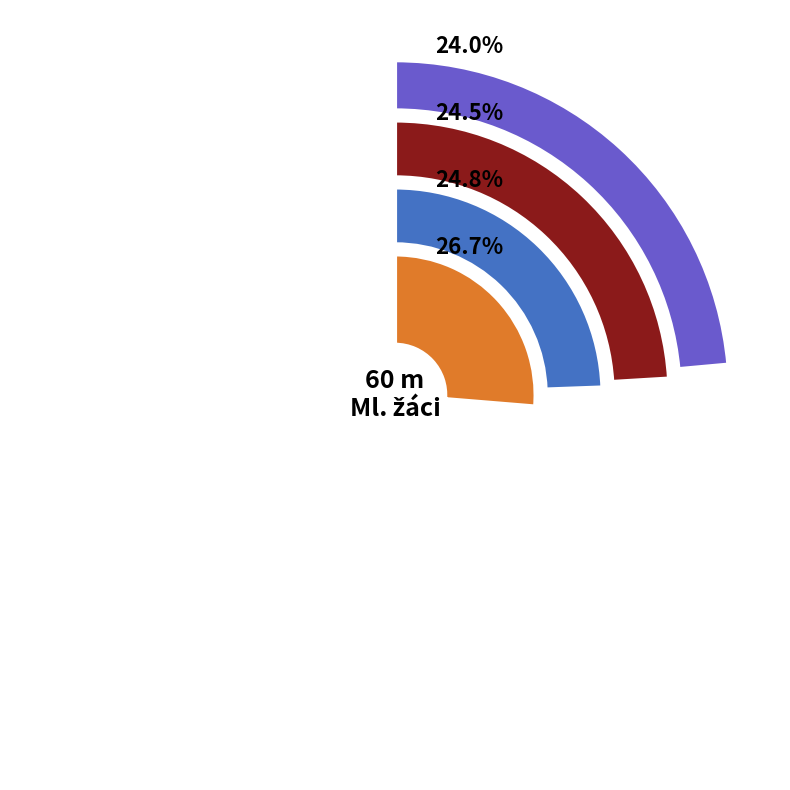

To the nearest percent, what is the combined percentage of Provazník Adam and Pelc Patrik?

51%